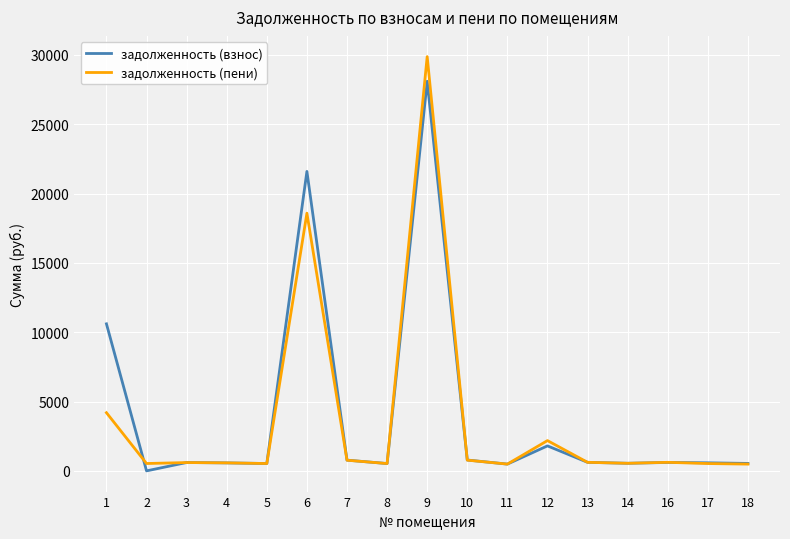

The задолженность (пени) series shows 527.9 at 8. True or false?

True